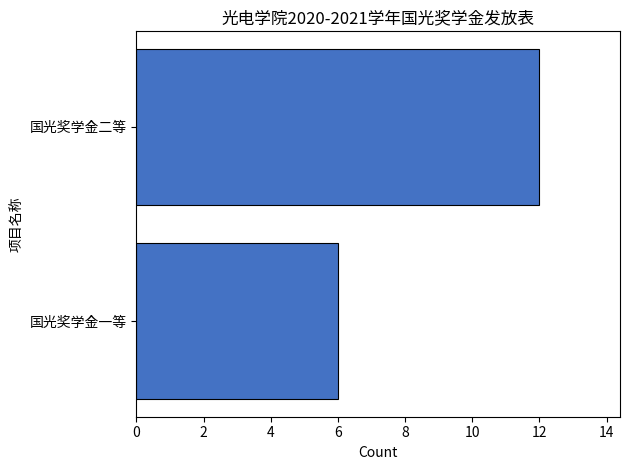

Reading top to bottom, transcribe all the data shown in this chart.

12	6